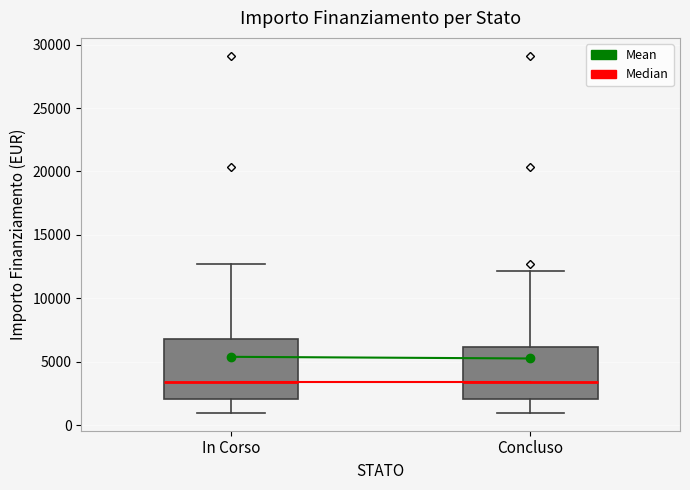

Which box is the tallest, from its lower edge to its upper edge?

In Corso